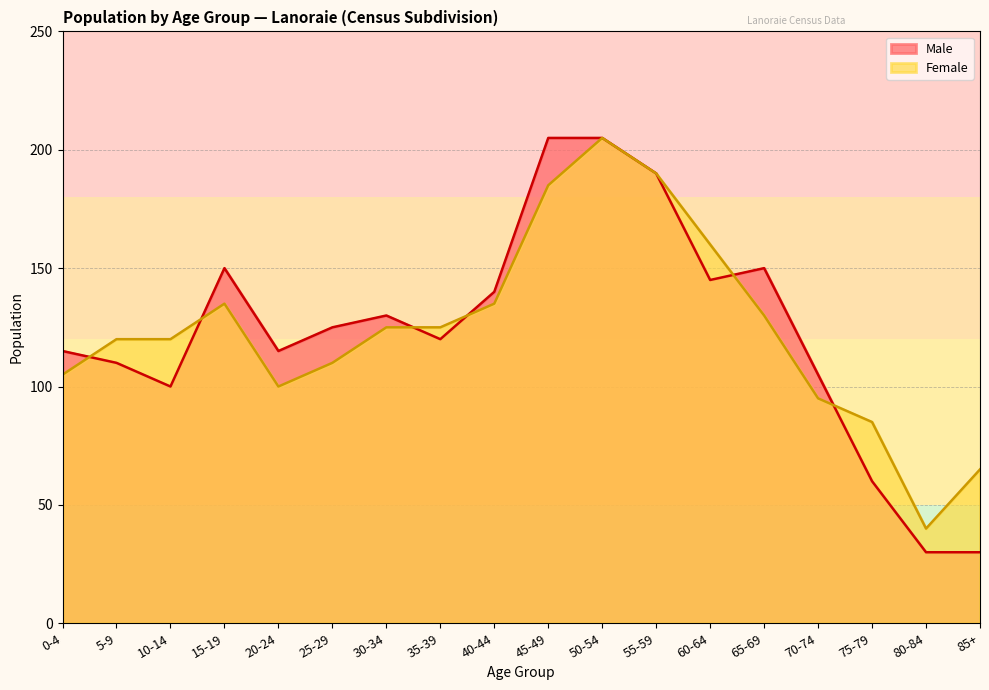

Is the value of Female at 30-34 greater than the value of Male at 65-69?

No